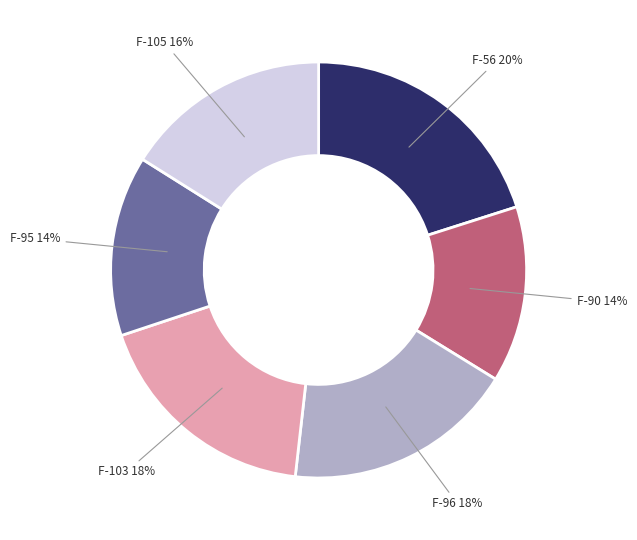

How many slices are in this pie chart?

6